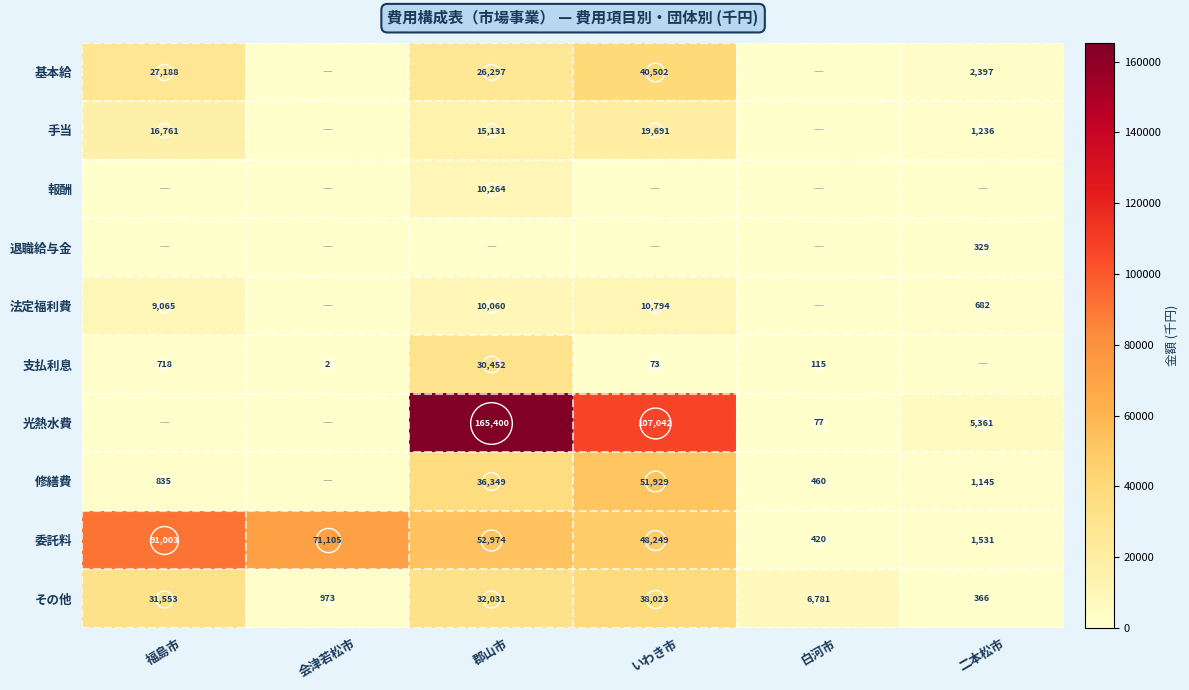

Which has a higher value, いわき市 or 福島市?

いわき市